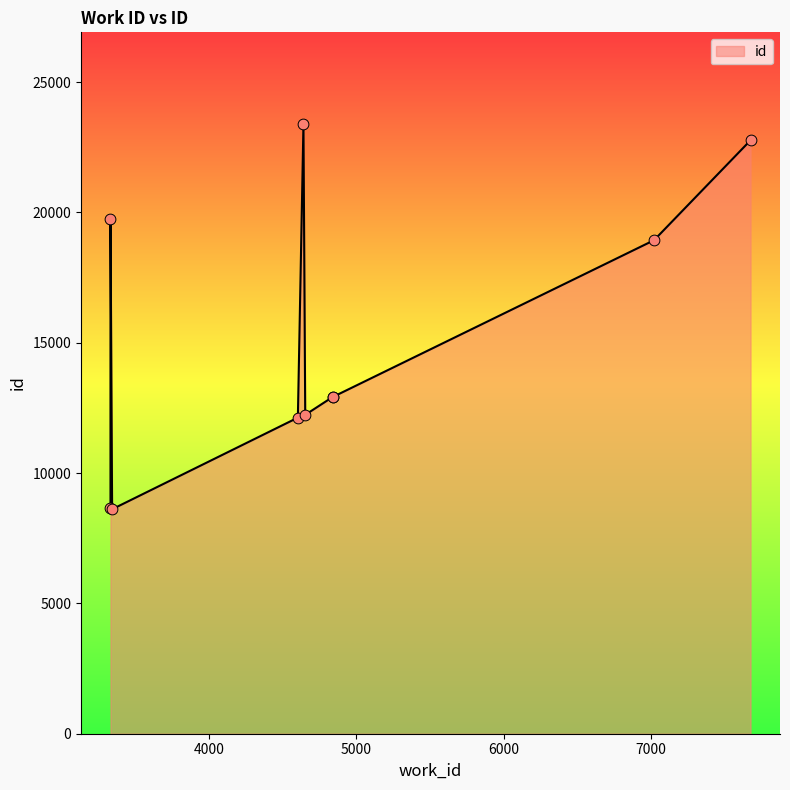

Approximately how many times larger is the value at 4602 compared to 3341?

1.4